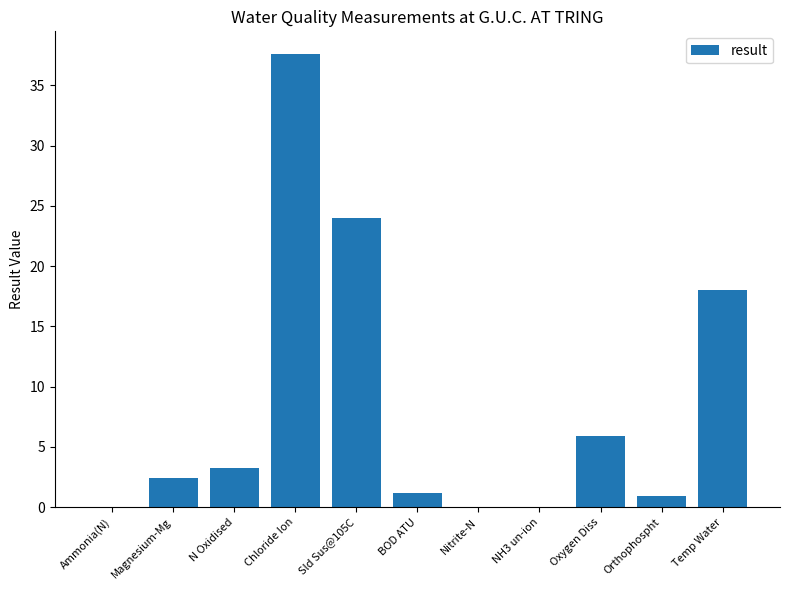

The value at BOD ATU is 1.2. True or false?

True